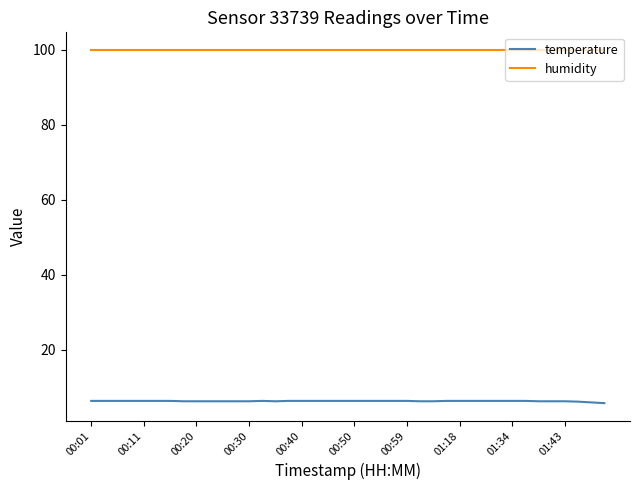

What is the maximum value for humidity?

99.9